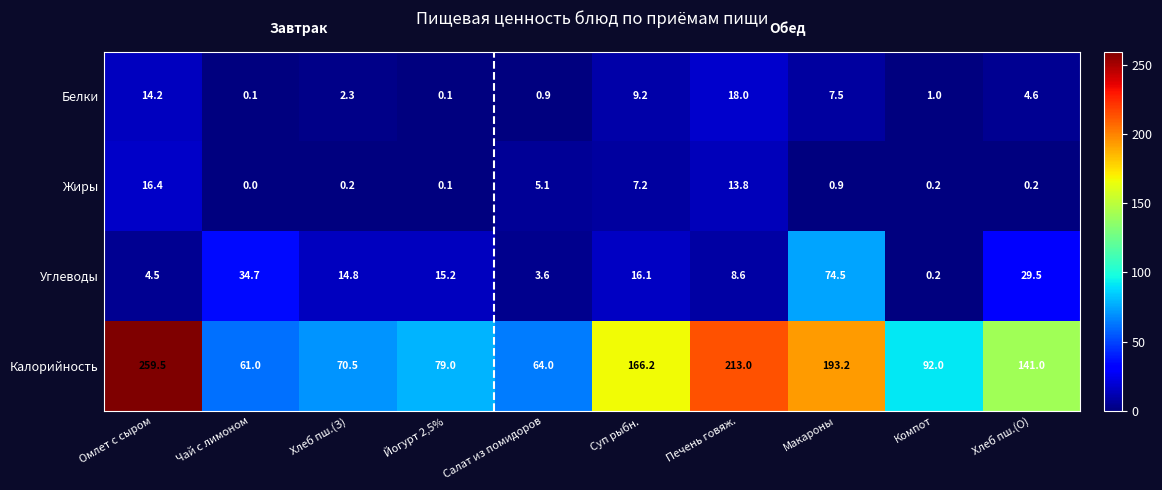

Which series has the widest spread of values?

Калорийность